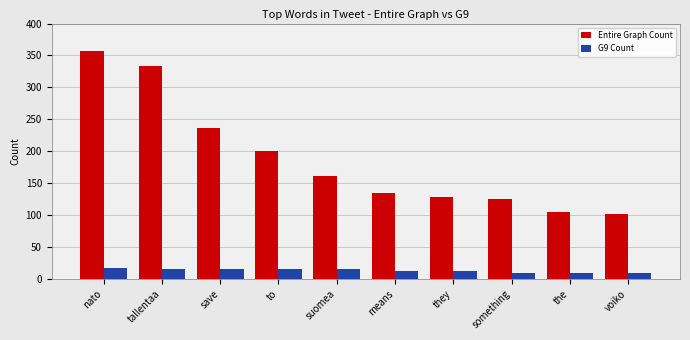

Rank the series at voiko from highest to lowest value.

Entire Graph Count, G9 Count